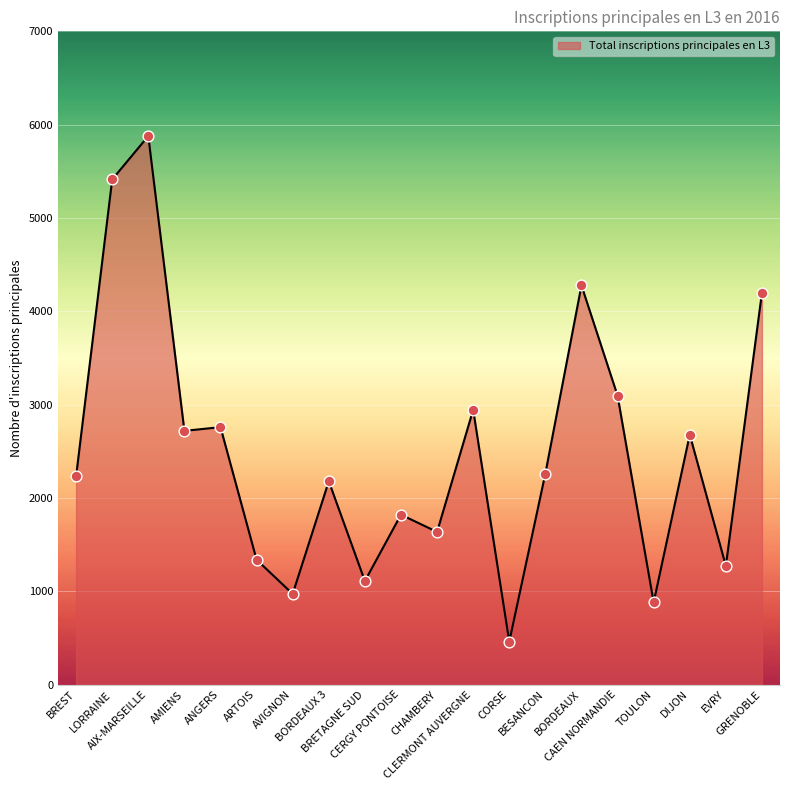

What is the ratio of the value at CORSE to the value at AIX-MARSEILLE?

0.1